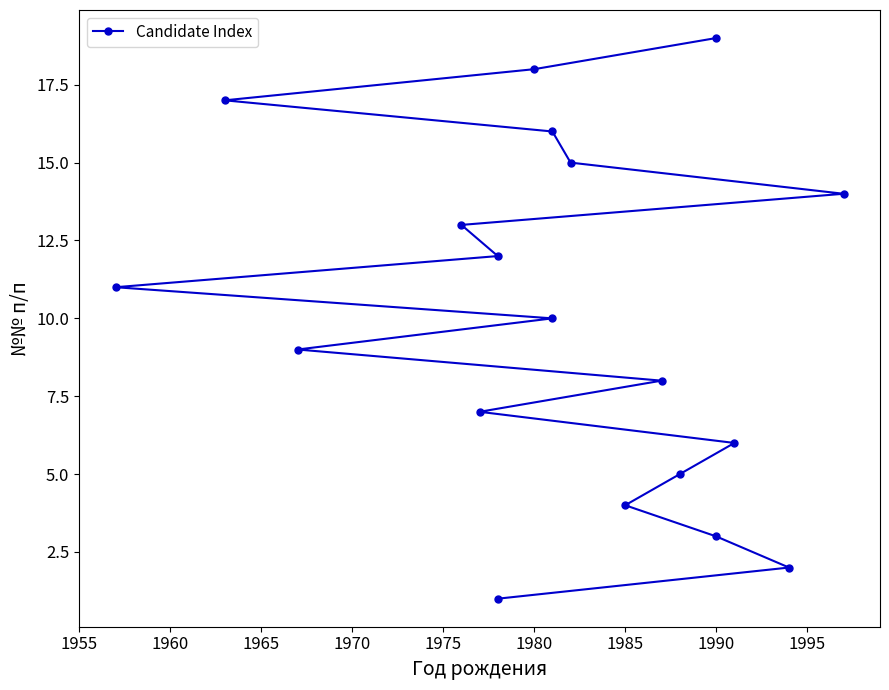

Is this an area chart (filled region under the line)?

No